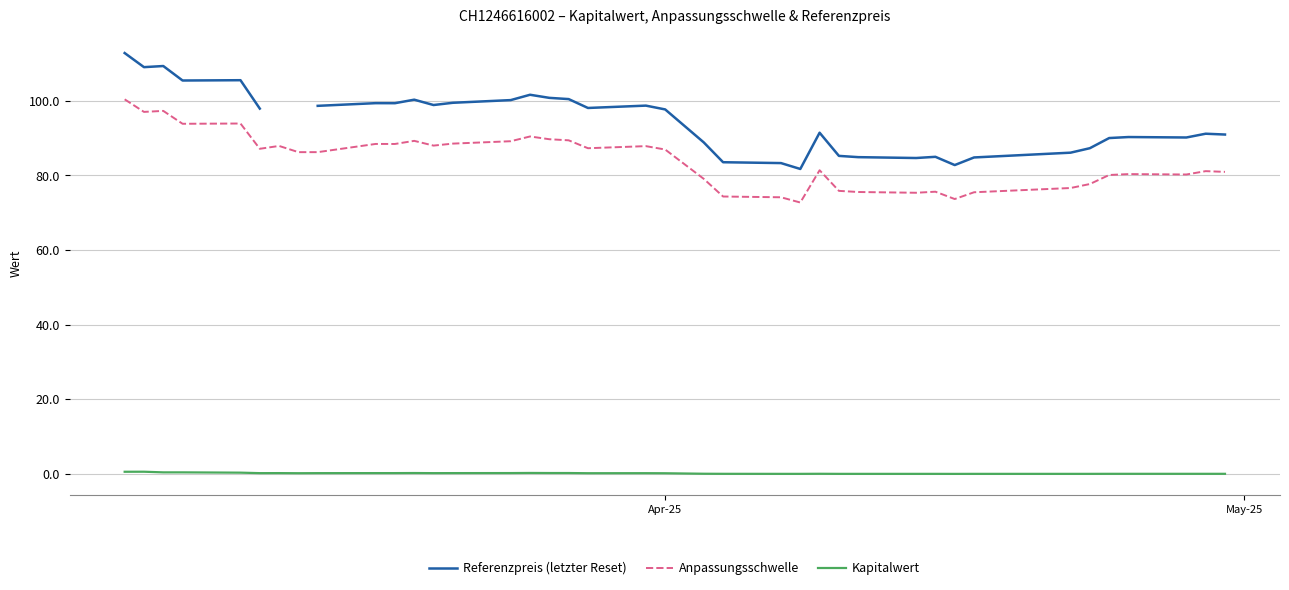

Does the chart have visible grid lines?

Yes